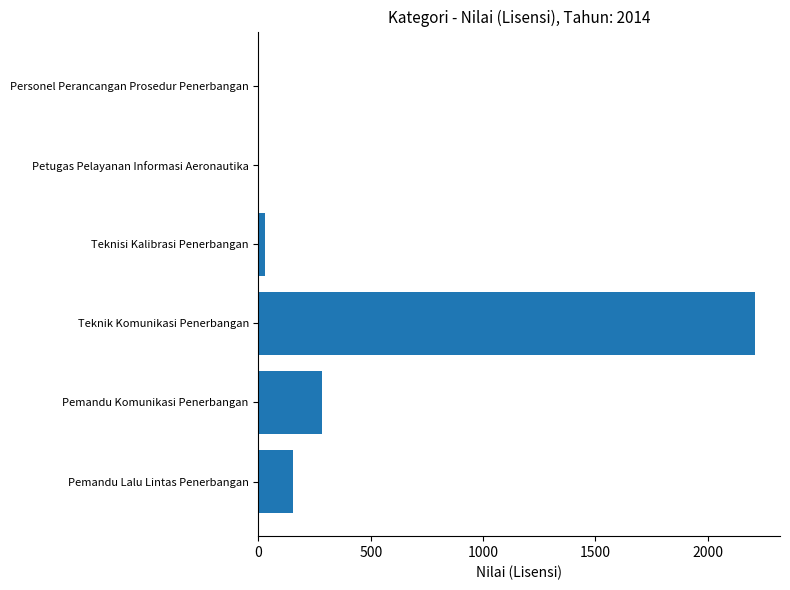

At which label is the value closest to 1106?

Pemandu Komunikasi Penerbangan